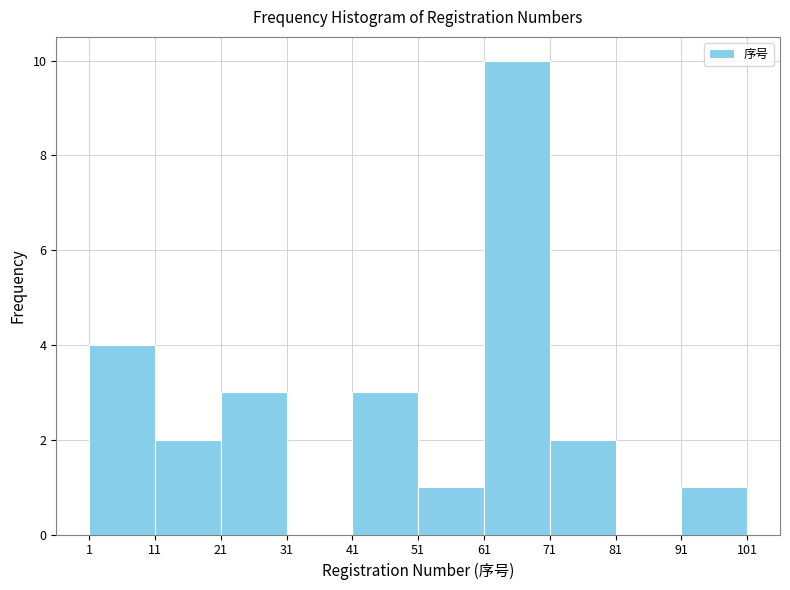

What is the height of the bar covering 21 to 31 on the x-axis? The values are not printed on the chart, so give them approximately, as read against the axis.

3